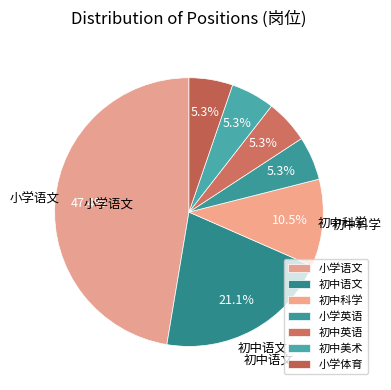

True or false: 小学英语 accounts for 5% of the total.

True